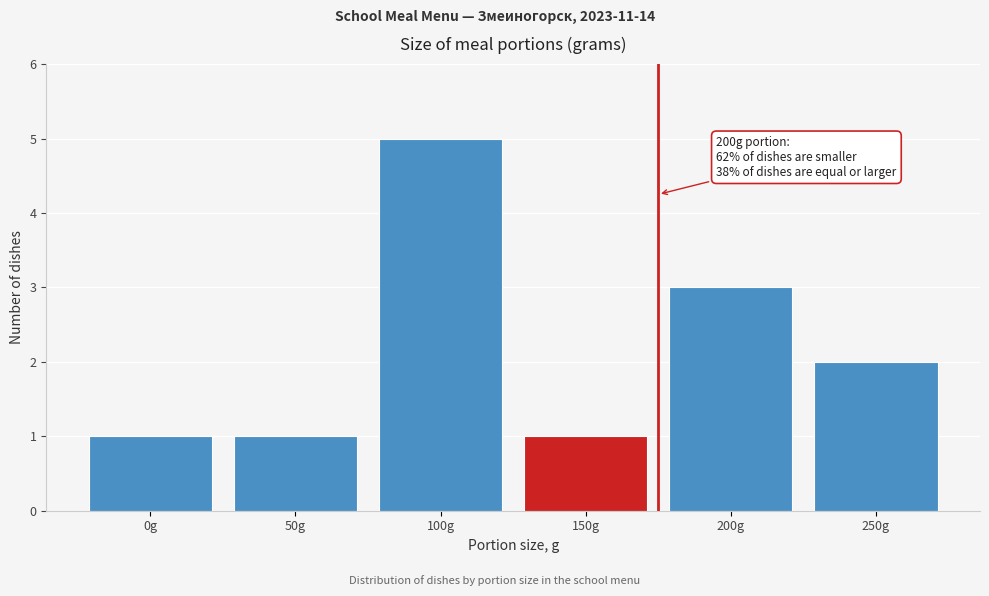

Reading left to right, transcribe all the data shown in this chart.

0g=1	50g=1	100g=5	150g=1	200g=3	250g=2